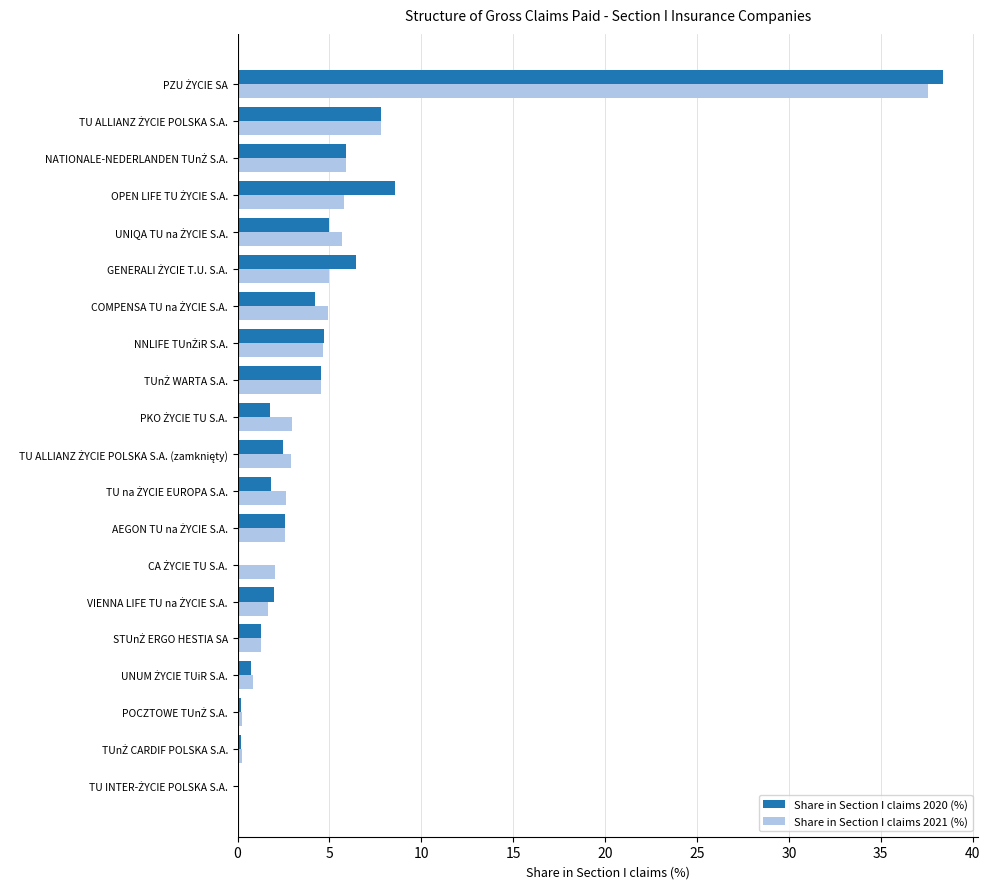

What is the sum of all Share in Section I claims 2020 (%) values?

98.6